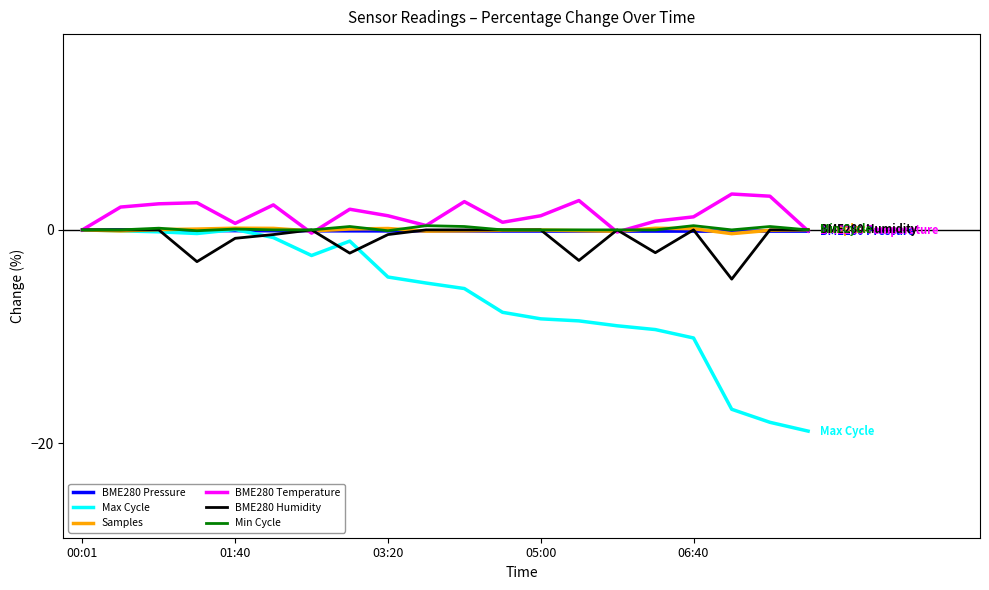

What is the smallest value displayed?

-18.9